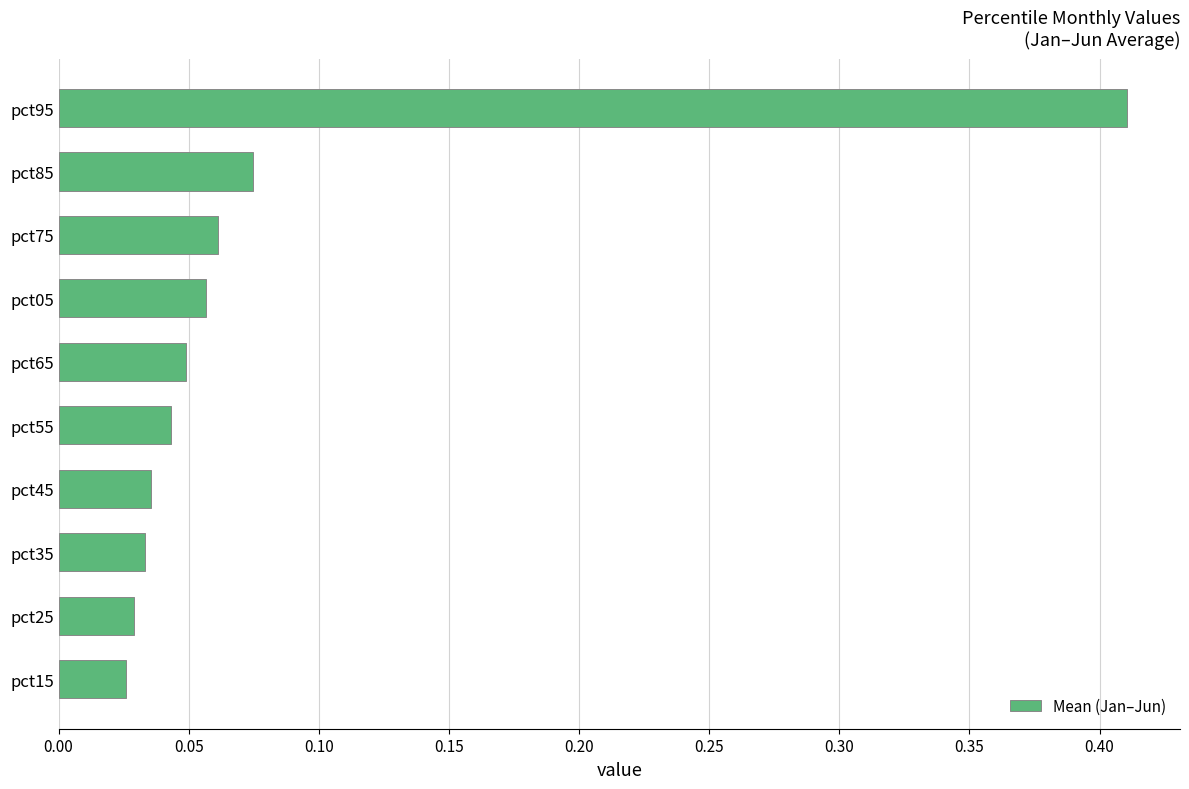

What is the sum of all values?

0.8